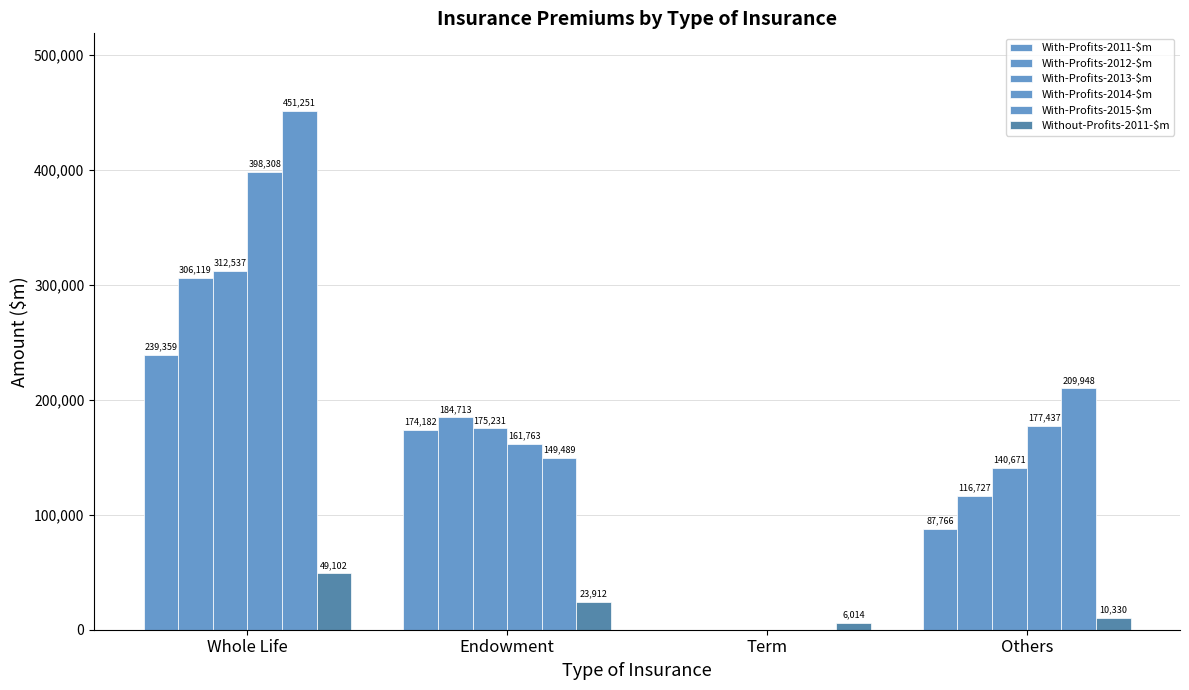

How many groups of bars are there?

4